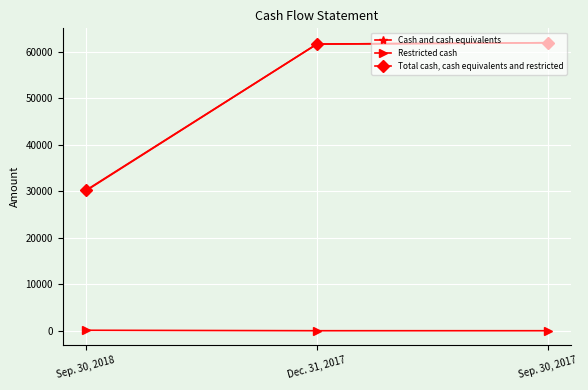

How many categories are shown in the chart?

3